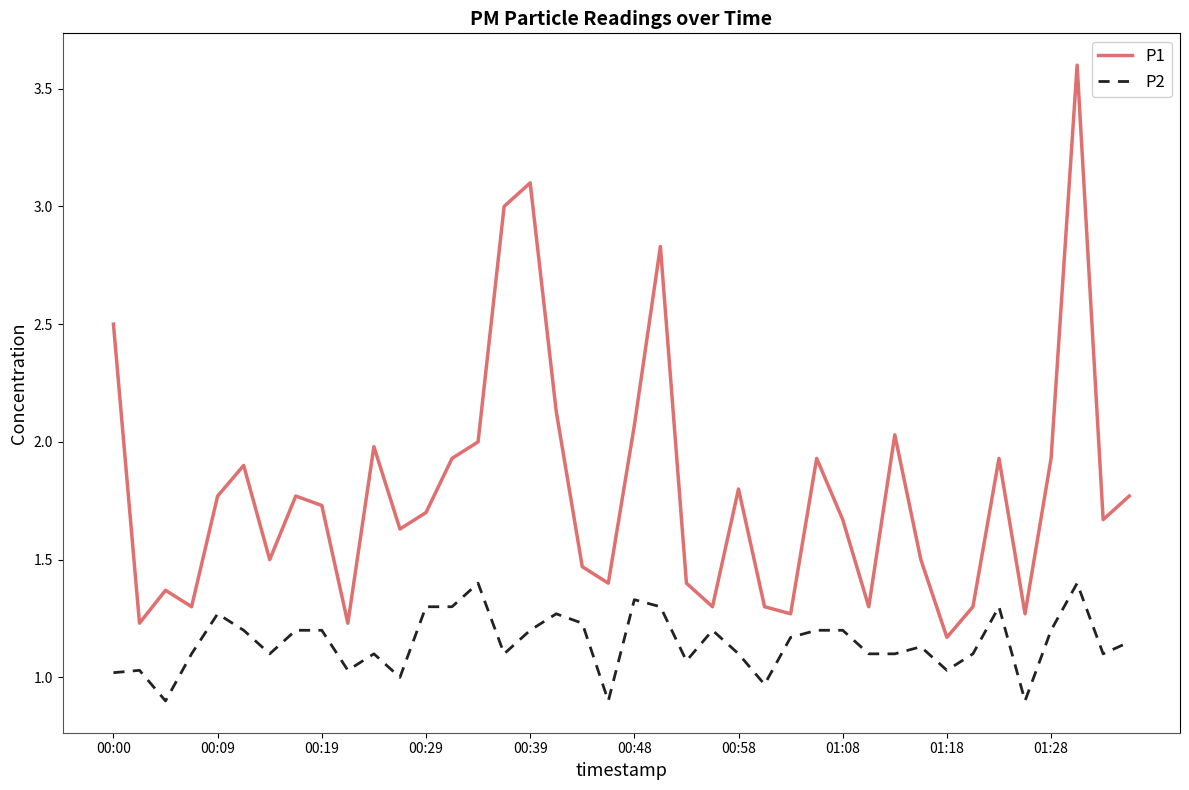

What is the maximum value for P1?

3.6